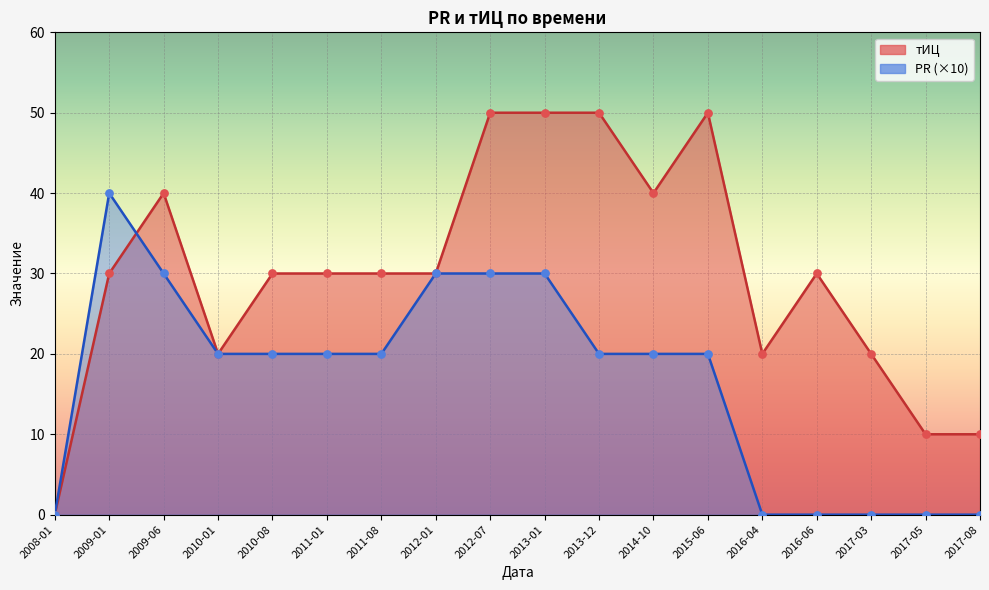

What is the total value across all series at 2017-08?

10